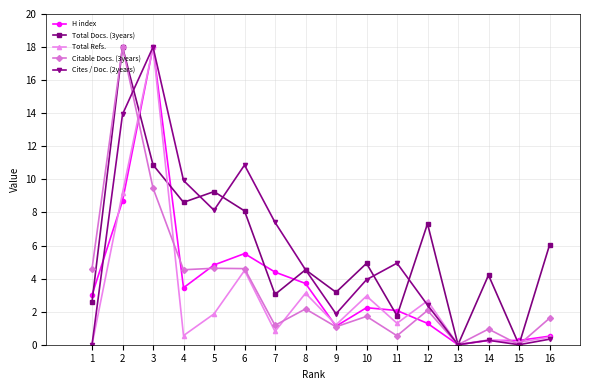

At which category is the sum across all series the highest?

3